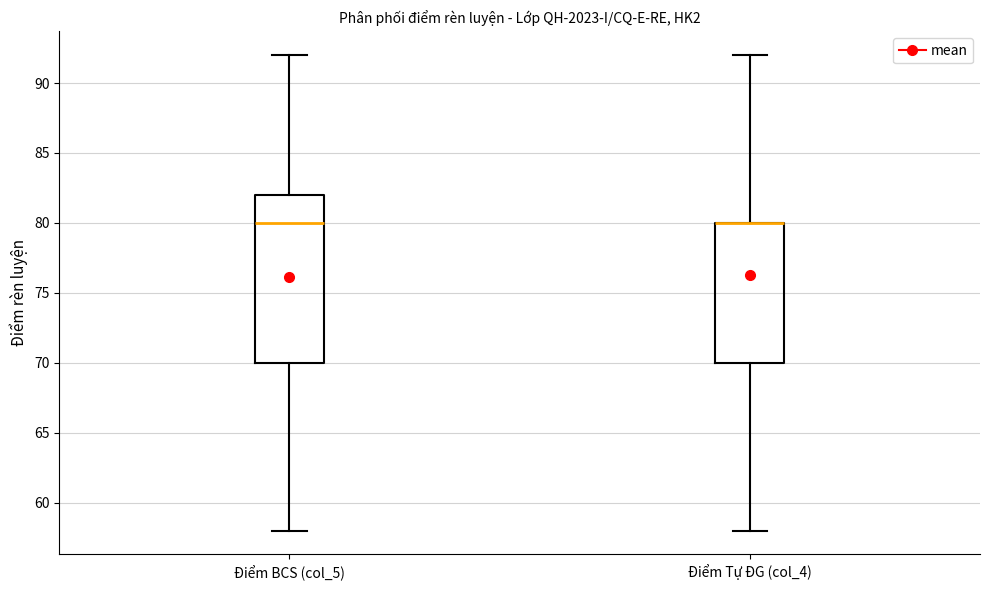

Where does the upper whisker of the box for Điểm BCS (col_5) end on the y-axis? The values are not printed on the chart, so give them approximately, as read against the axis.

92